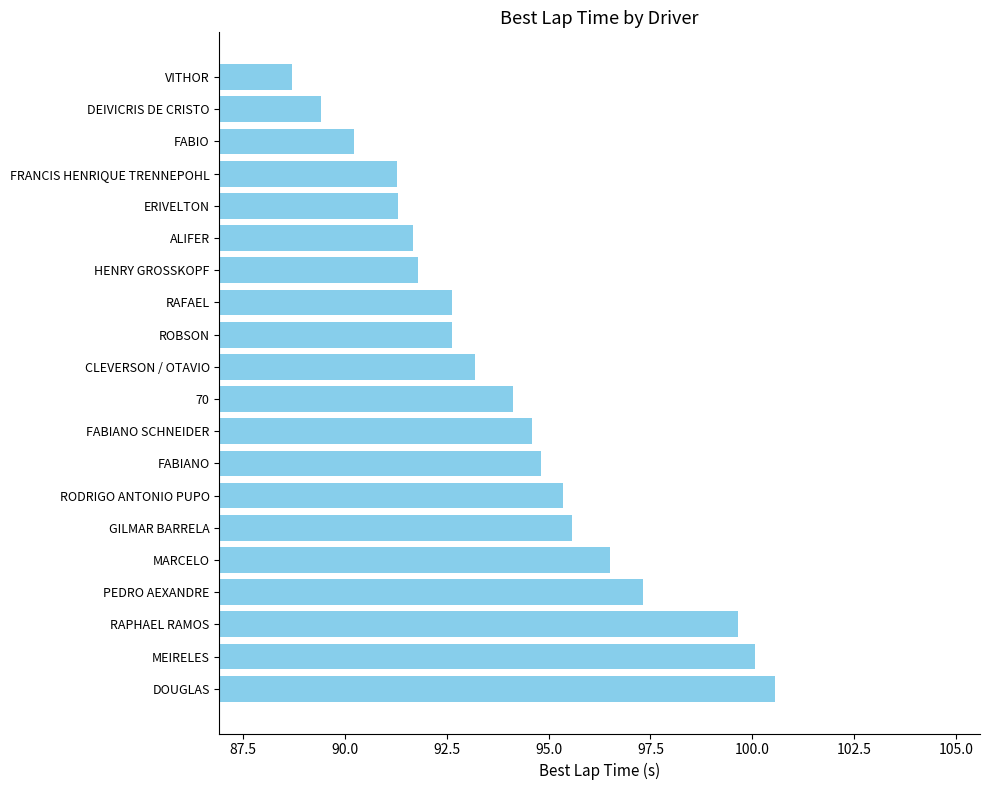

Read the value at FRANCIS HENRIQUE TRENNEPOHL.

91.3